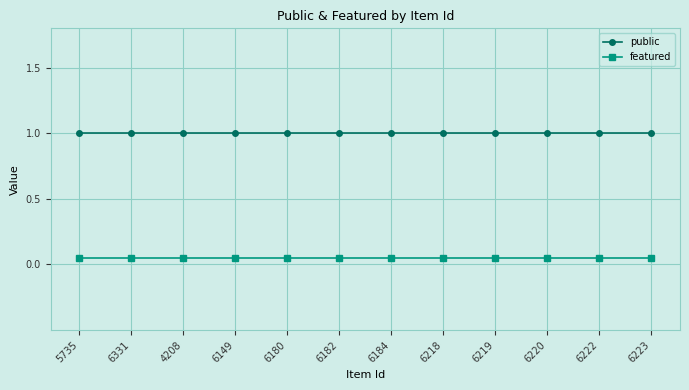

What is the maximum value shown in the chart?

1.0